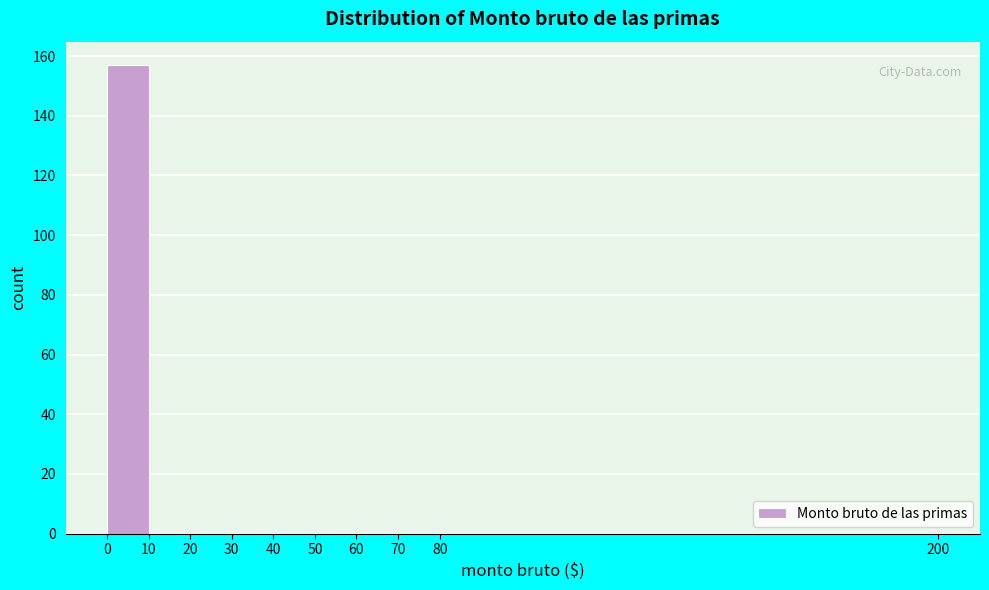

Over which range of the x-axis is the bar tallest?

0 to 10